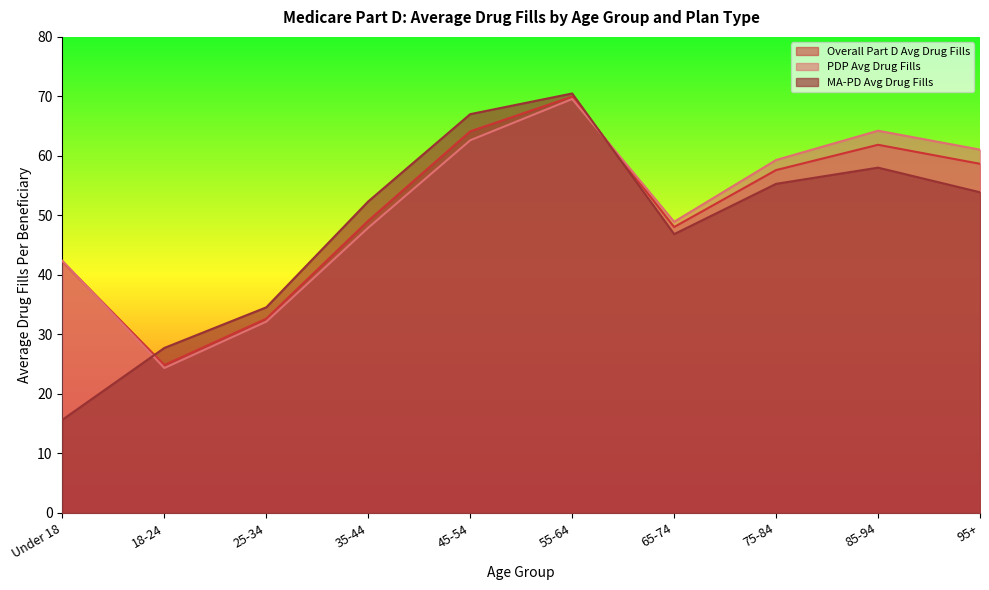

What is the label of the 10th point from the right?

Under 18